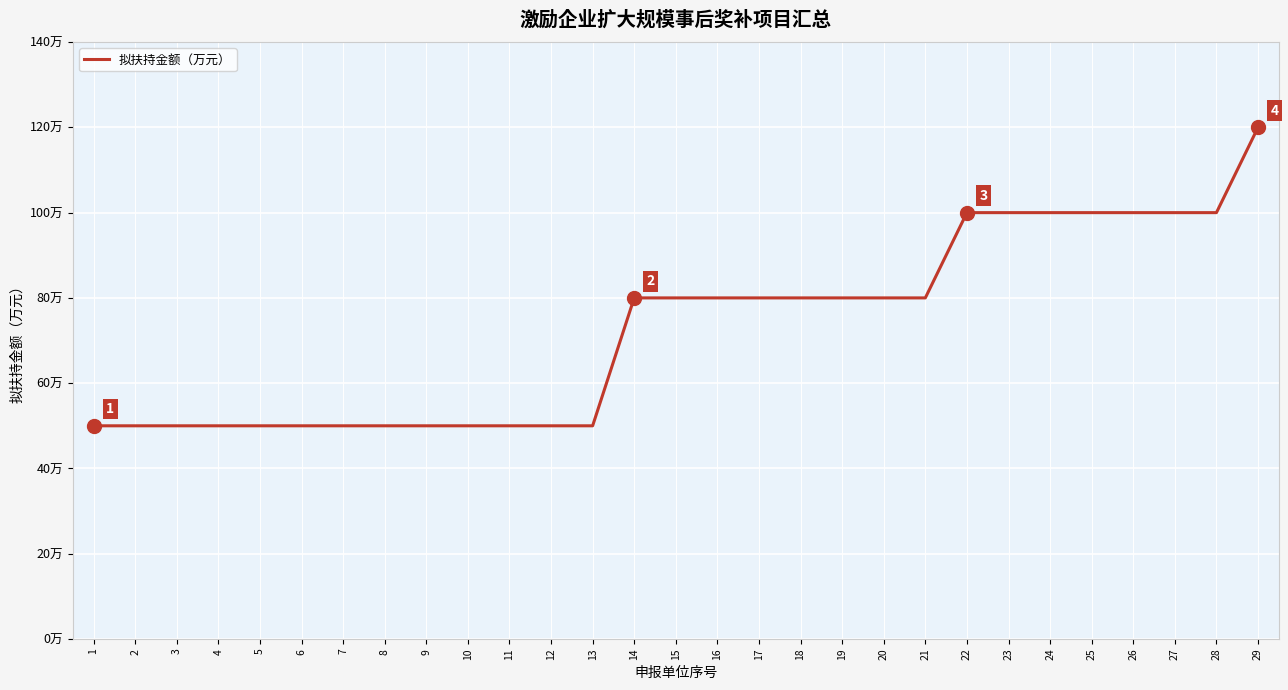

Does the chart display data point markers on the line(s)?

No